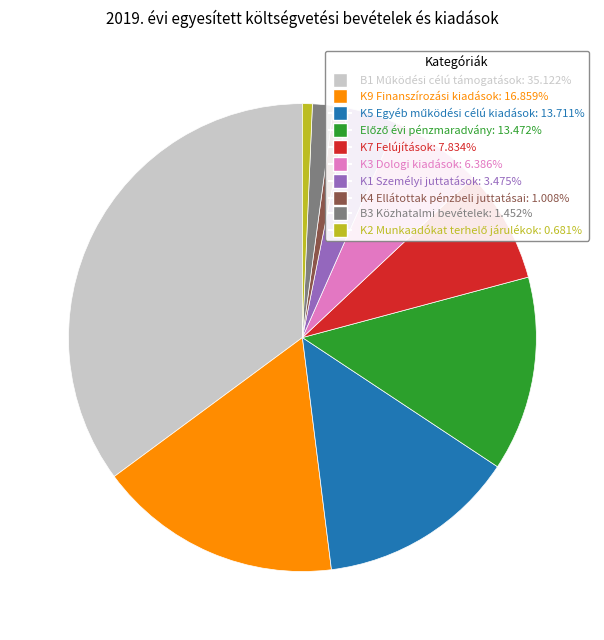

Between K9 Finanszírozási kiadások and K3 Dologi kiadások, which is larger?

K9 Finanszírozási kiadások